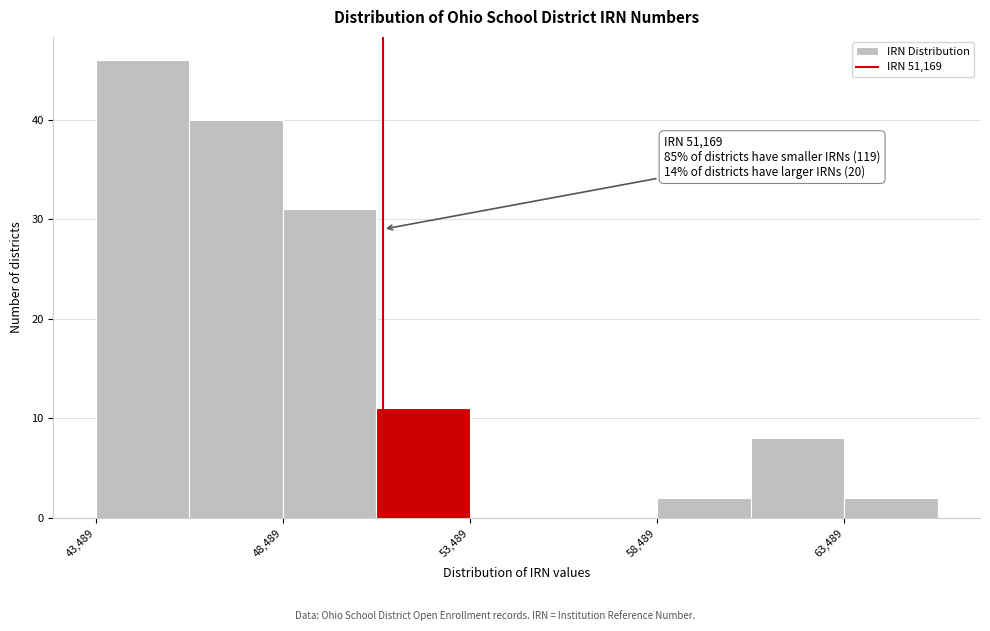

Over which range of the x-axis is the bar tallest?

43500 to 46000